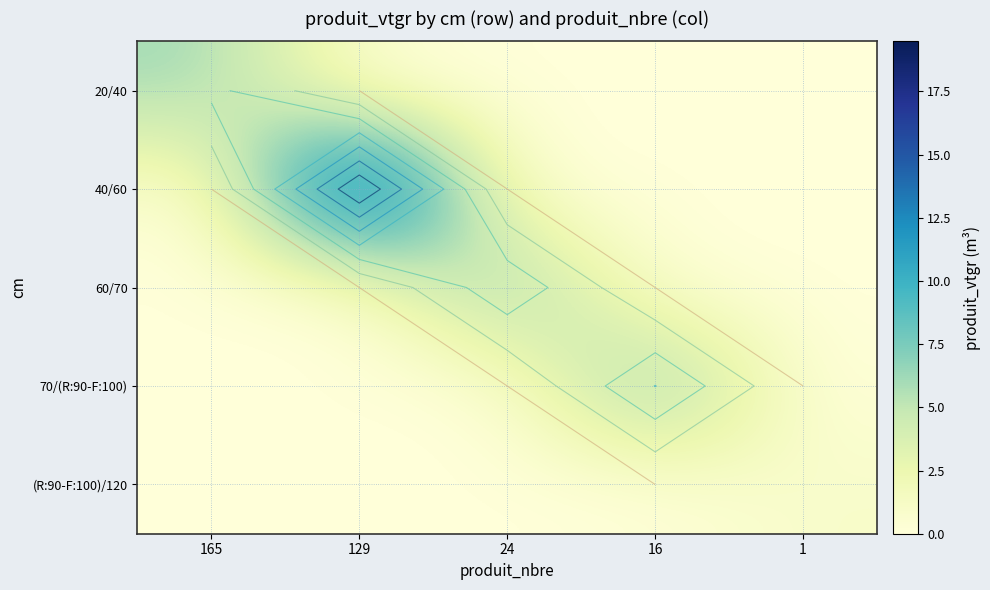

Which series changed the most between 16 and 1?

70/(R:90-F:100)